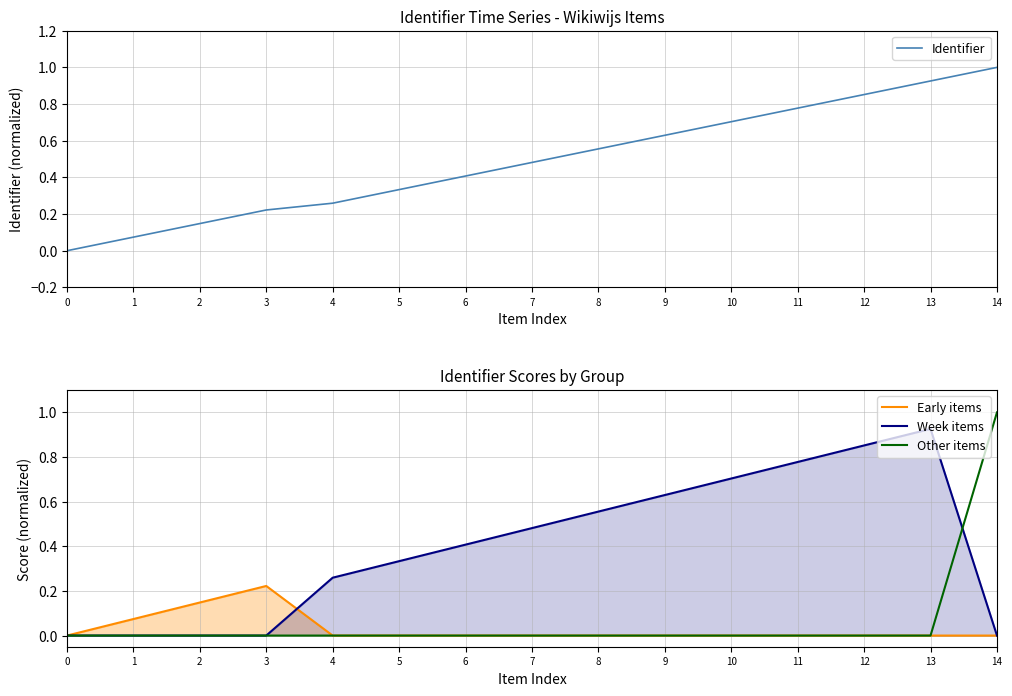

What is the difference between the maximum and minimum values in the Identifier series?

1.0